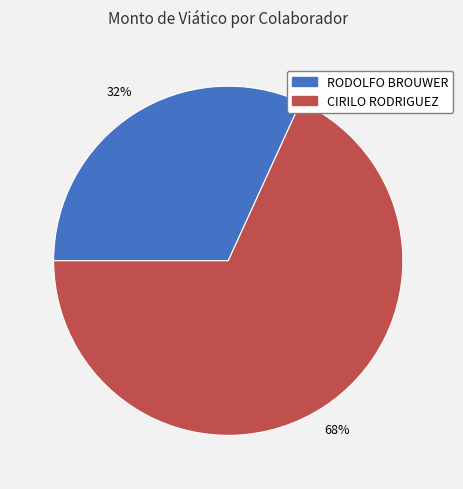

Is it true that CIRILO RODRIGUEZ is 74% of the pie?

False